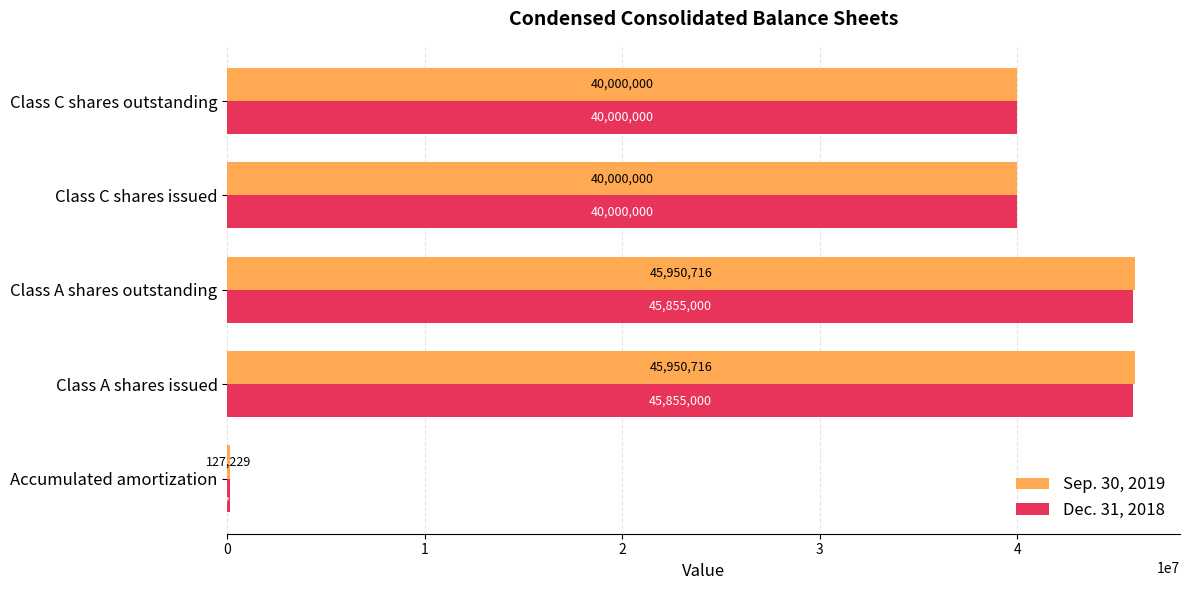

What is the sum of all Dec. 31, 2018 values?

171827605